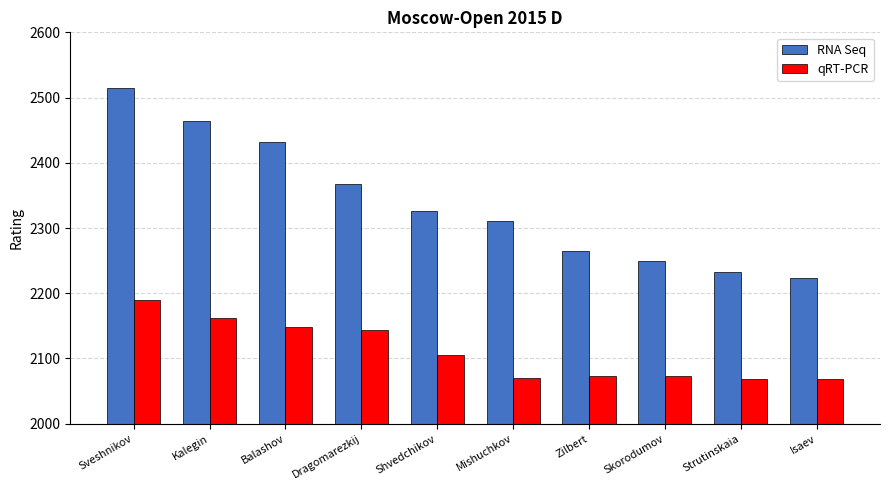

At how many categories does at least one series exceed 2503?

1